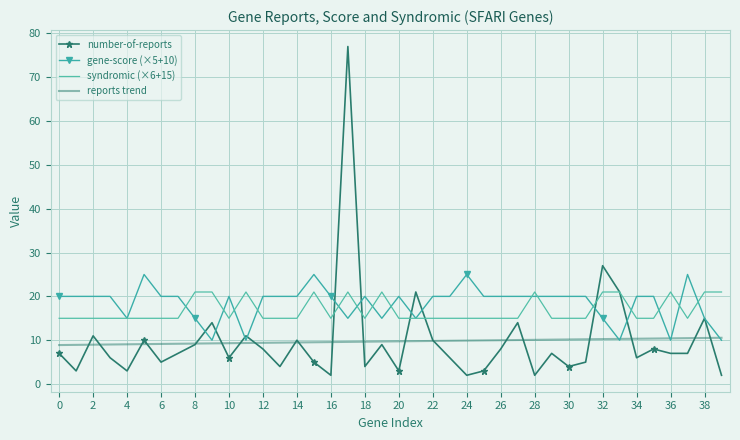

List the series in order of their peak value, lowest first.

reports trend, syndromic (×6+15), gene-score (×5+10), number-of-reports